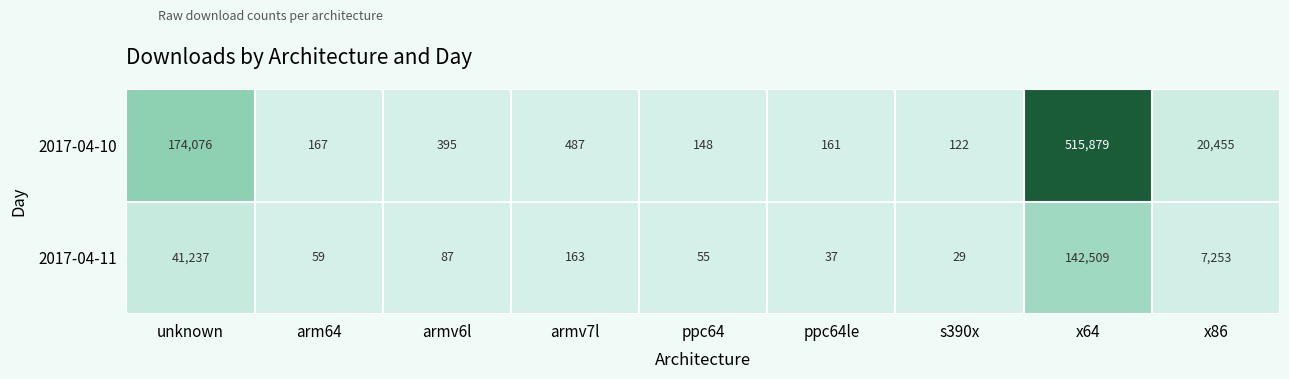

Reading left to right, what are all the values shown in this chart?

2017-04-10: unknown=174076	arm64=167	armv6l=395	armv7l=487	ppc64=148	ppc64le=161	s390x=122	x64=515879	x86=20455
2017-04-11: unknown=41237	arm64=59	armv6l=87	armv7l=163	ppc64=55	ppc64le=37	s390x=29	x64=142509	x86=7253